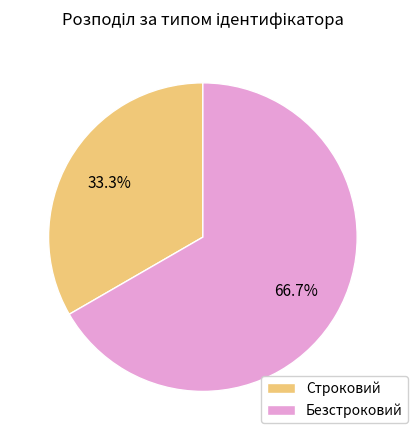

Between Безстроковий and Строковий, which is larger?

Безстроковий